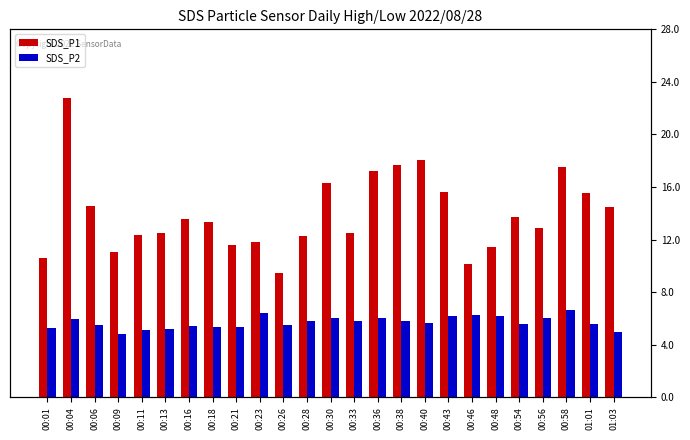

Reading left to right, transcribe all the data shown in this chart.

SDS_P1: 10.6	22.8	14.6	11.1	12.3	12.5	13.6	13.3	11.6	11.8	9.4	12.3	16.3	12.5	17.2	17.6	18.1	15.7	10.2	11.4	13.8	12.8	17.6	15.6	14.5
SDS_P2: 5.3	5.9	5.5	4.8	5.1	5.2	5.4	5.3	5.3	6.4	5.5	5.8	6.1	5.8	6.0	5.8	5.6	6.2	6.2	6.2	5.5	6.1	6.6	5.6	5.0